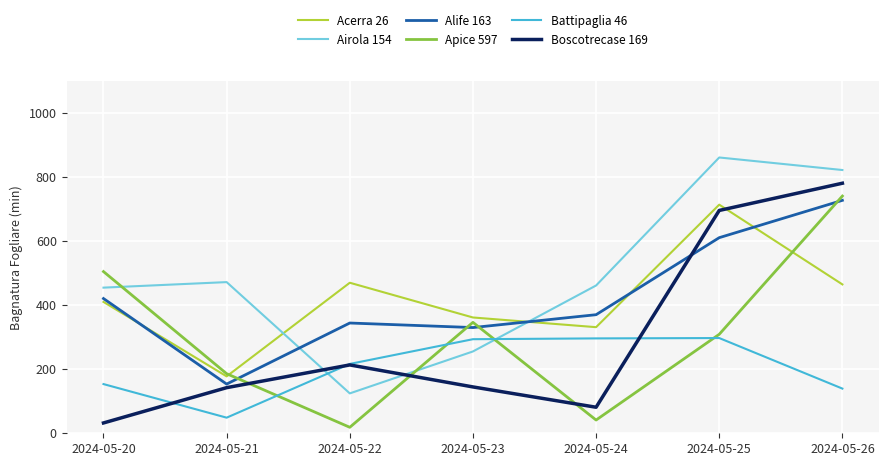

How many categories are shown in the chart?

7